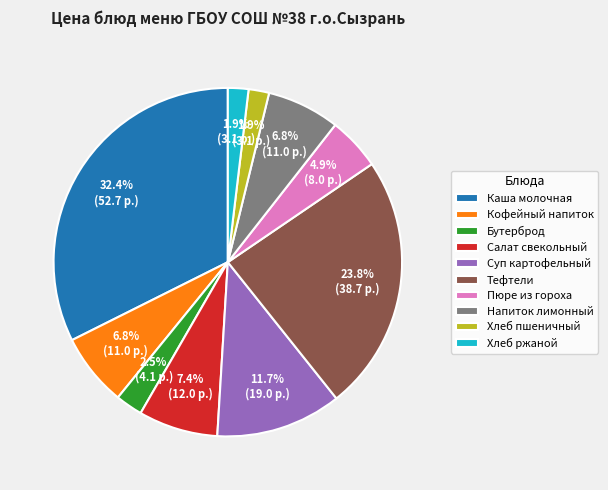

What is the ratio of the value at Суп картофельный to the value at Пюре из гороха?

2.4